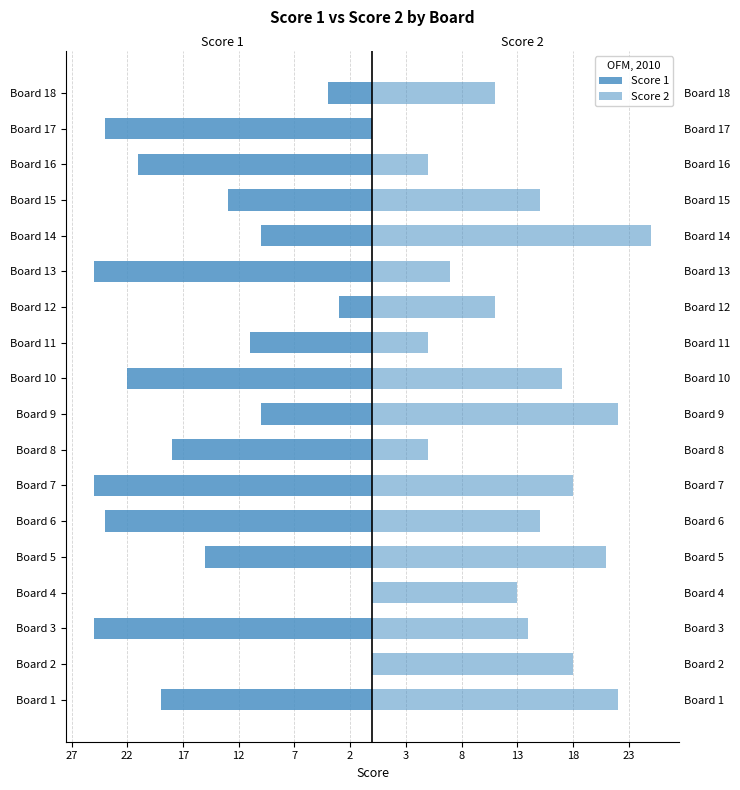

The value of Score 1 at Board 6 is -24. True or false?

True